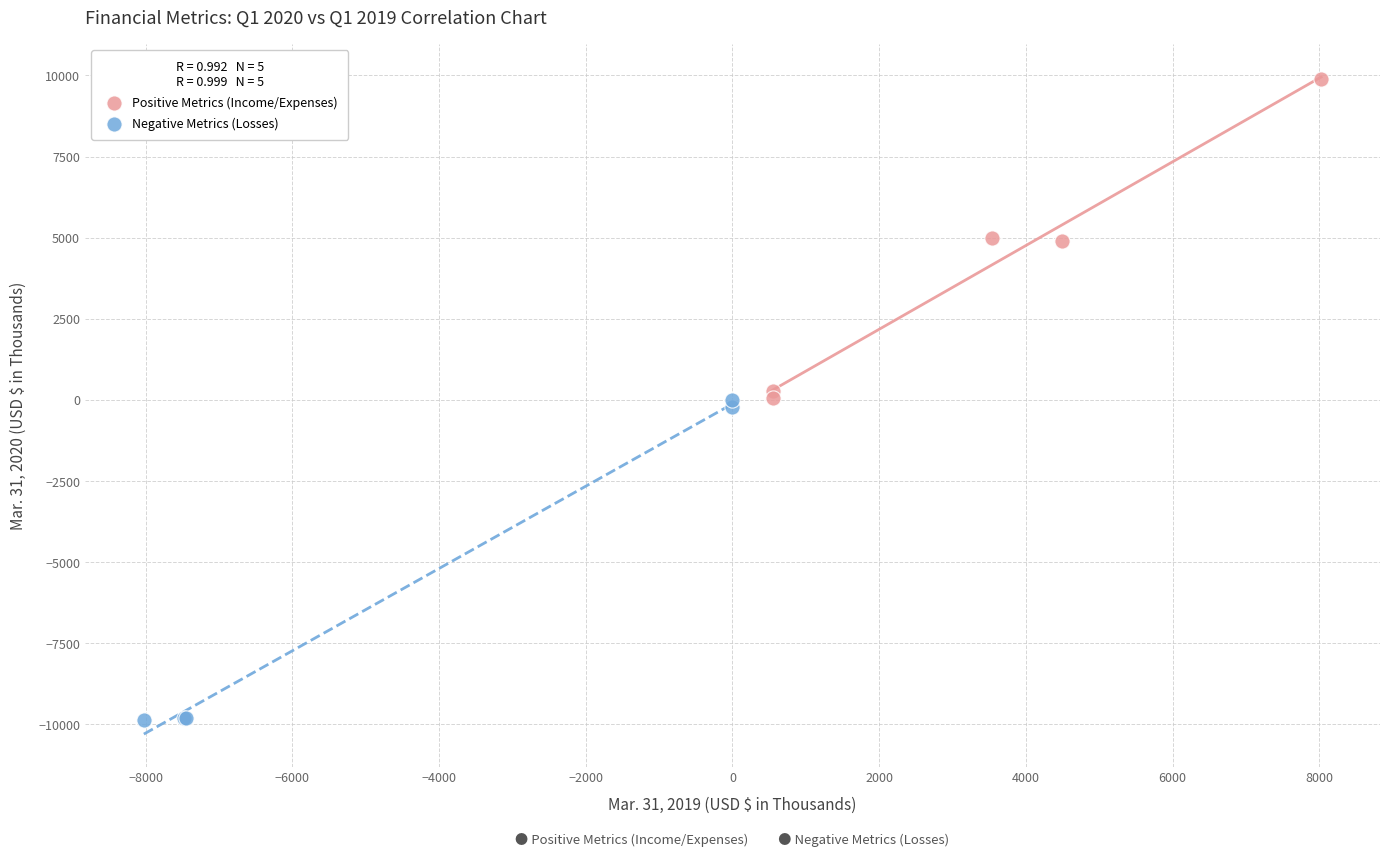

Which series reaches the minimum Y coordinate?

Negative Metrics (Losses)